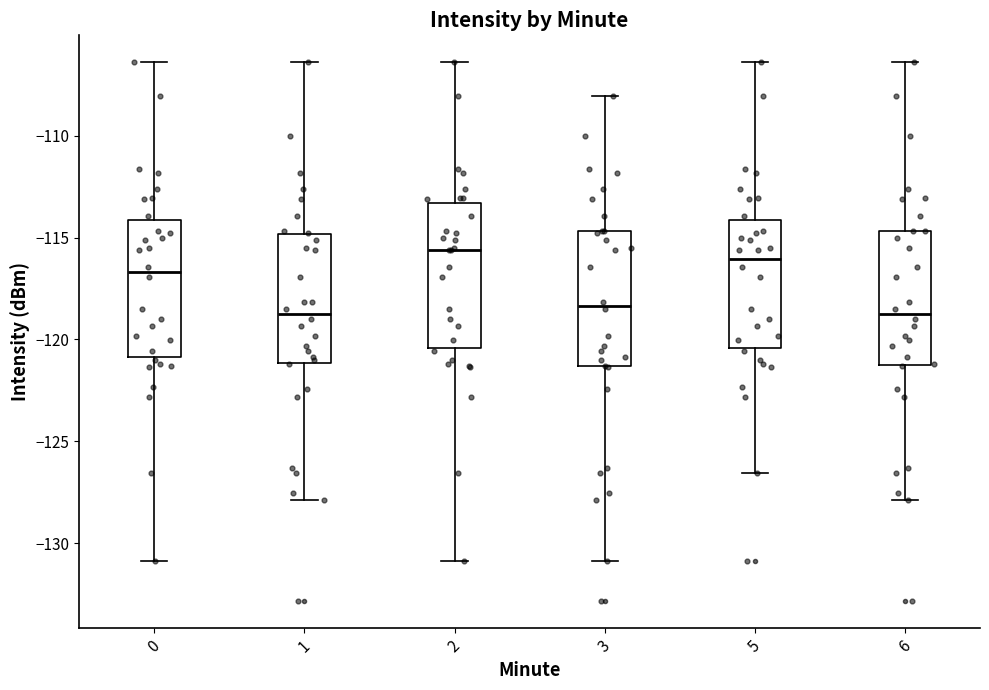

Reading left to right, transcribe this box plot: for each box, give where its median line is, the range the box spans, and where its two whiskers end, as read against the y-axis. The values are not printed on the chart, so give them approximately, as read against the axis.

0: median -116.5, box -121.0 to -114.0, whiskers -131.0 to -106.5
1: median -119.0, box -121.0 to -115.0, whiskers -128.0 to -106.5
2: median -115.5, box -120.5 to -113.5, whiskers -131.0 to -106.5
3: median -118.5, box -121.5 to -114.5, whiskers -131.0 to -108.0
5: median -116.0, box -120.5 to -114.0, whiskers -126.5 to -106.5
6: median -119.0, box -121.5 to -114.5, whiskers -128.0 to -106.5